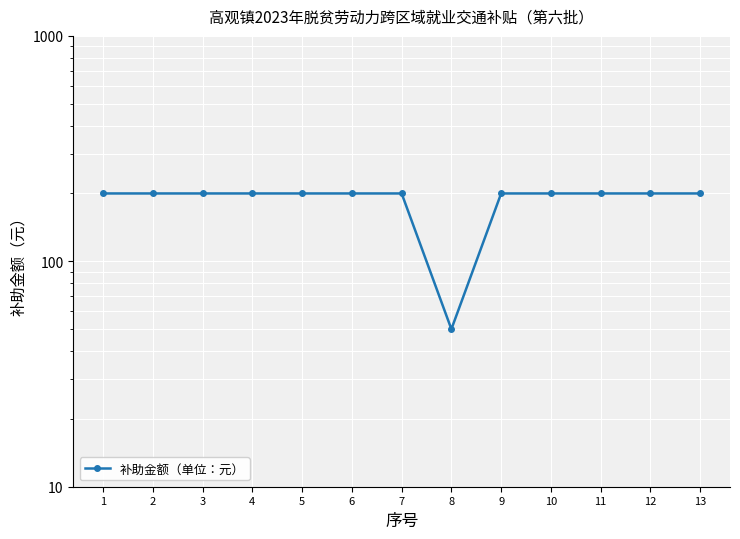

How many interior local valleys (lower than both neighbors) does the data have?

1